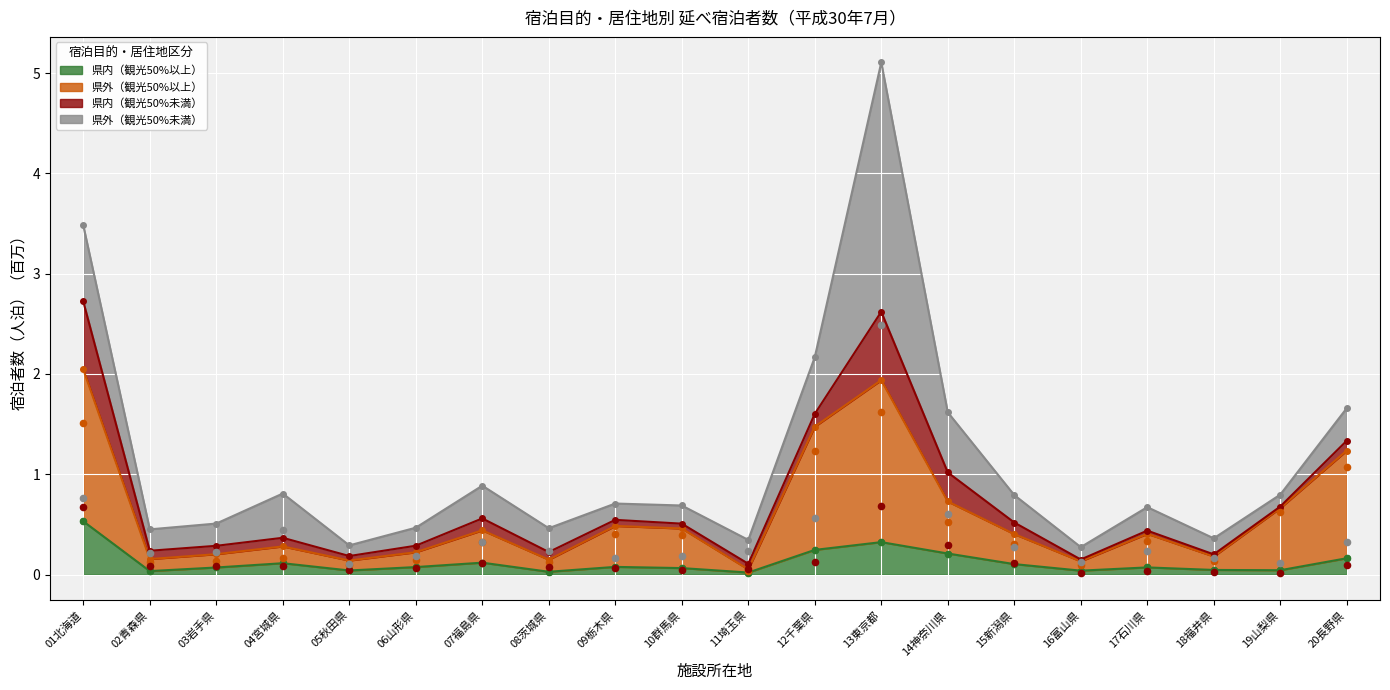

At how many categories does at least one series exceed 1?

4